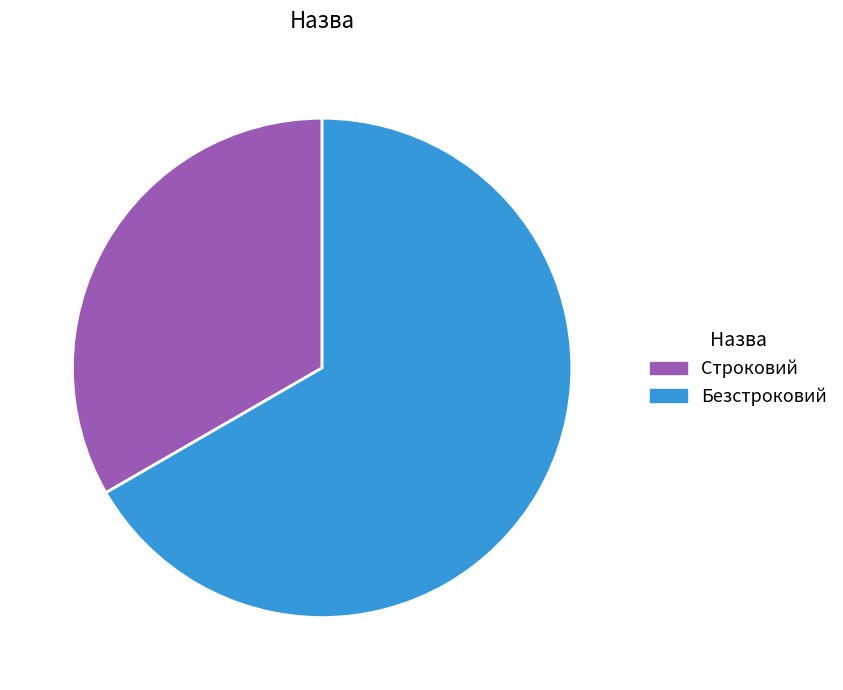

Rank the categories by value from highest to lowest.

Безстроковий, Строковий